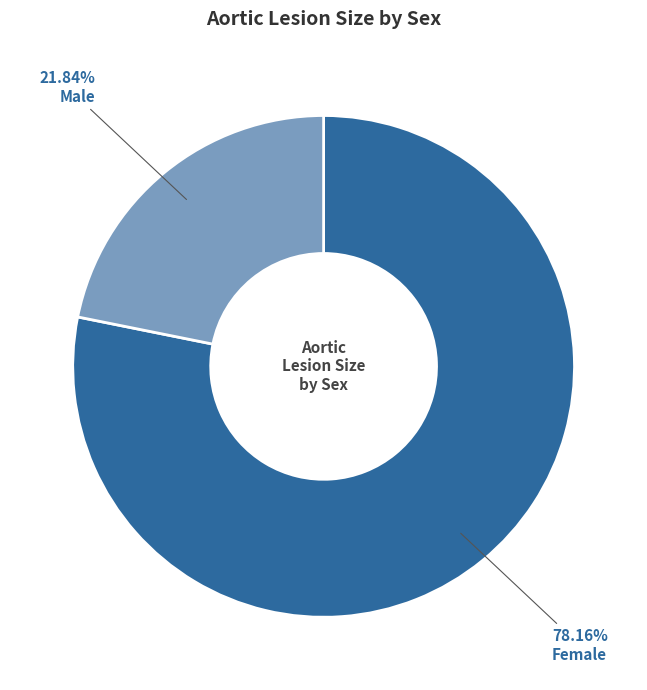

Do Female and Male together represent more than half of the pie?

Yes